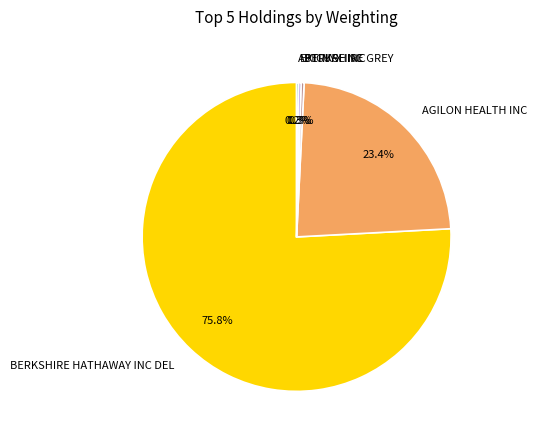

Is there a majority slice in this chart?

Yes